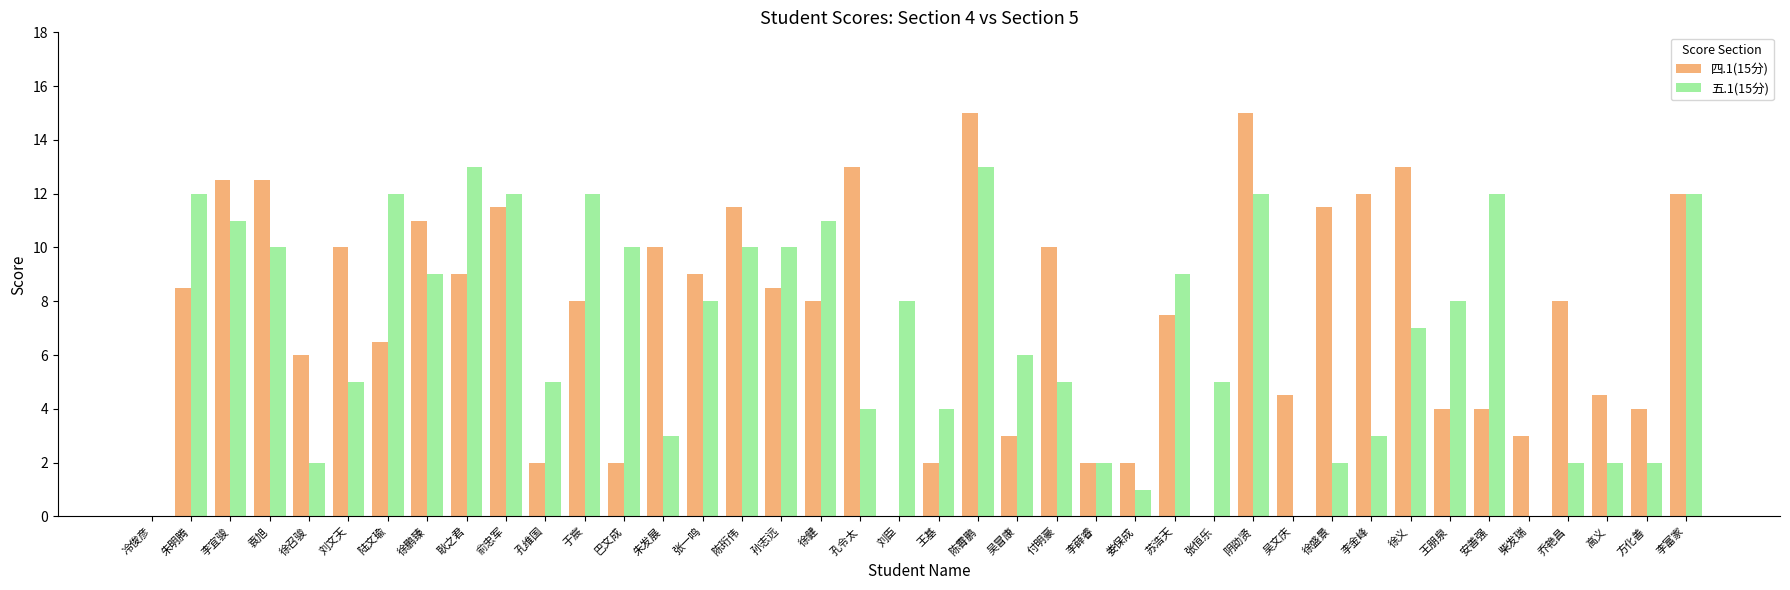

Reading left to right, extract all data points from this chart.

四.1(15分): 0.0	8.5	12.5	12.5	6.0	10.0	6.5	11.0	9.0	11.5	2.0	8.0	2.0	10.0	9.0	11.5	8.5	8.0	13.0	0.0	2.0	15.0	3.0	10.0	2.0	2.0	7.5	0.0	15.0	4.5	11.5	12.0	13.0	4.0	4.0	3.0	8.0	4.5	4.0	12.0
五.1(15分): 0.0	12.0	11.0	10.0	2.0	5.0	12.0	9.0	13.0	12.0	5.0	12.0	10.0	3.0	8.0	10.0	10.0	11.0	4.0	8.0	4.0	13.0	6.0	5.0	2.0	1.0	9.0	5.0	12.0	0.0	2.0	3.0	7.0	8.0	12.0	0.0	2.0	2.0	2.0	12.0